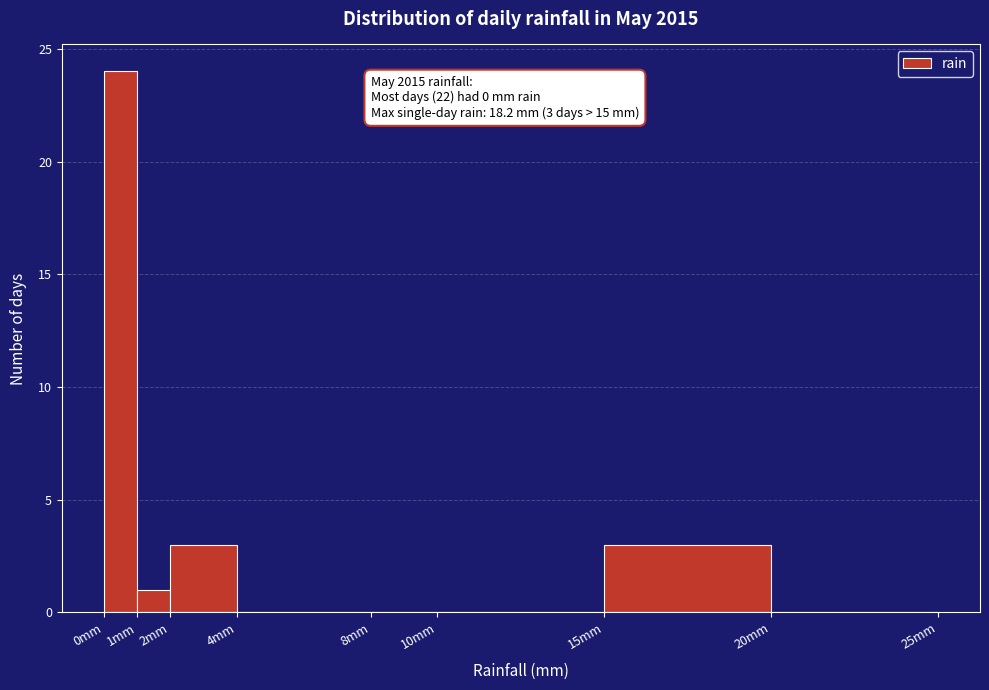

Over which range of the x-axis is the bar tallest?

0 to 1